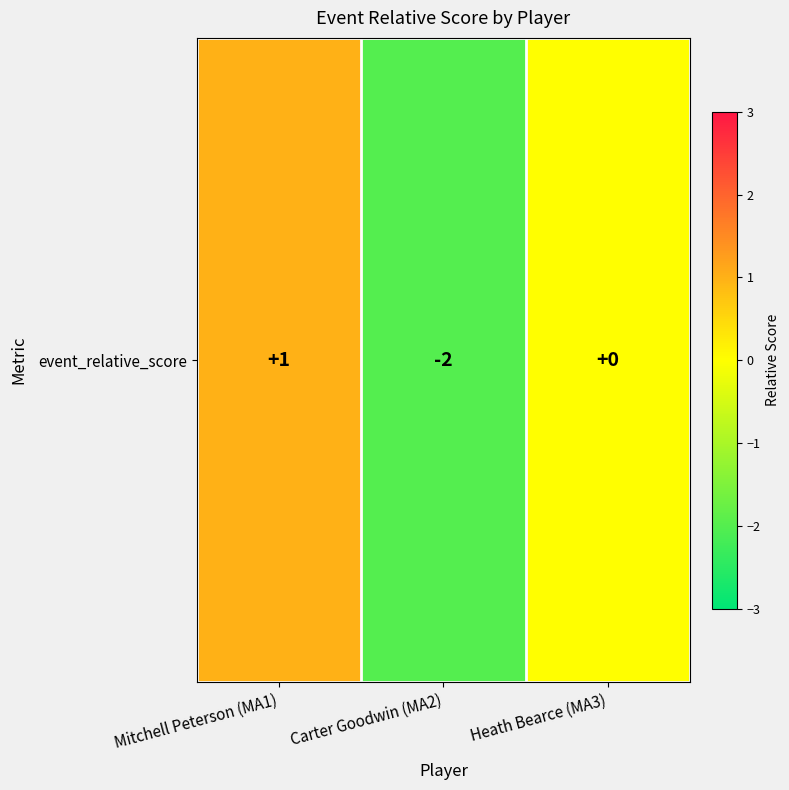

List the labels in order of value, smallest first.

Carter Goodwin (MA2), Heath Bearce (MA3), Mitchell Peterson (MA1)